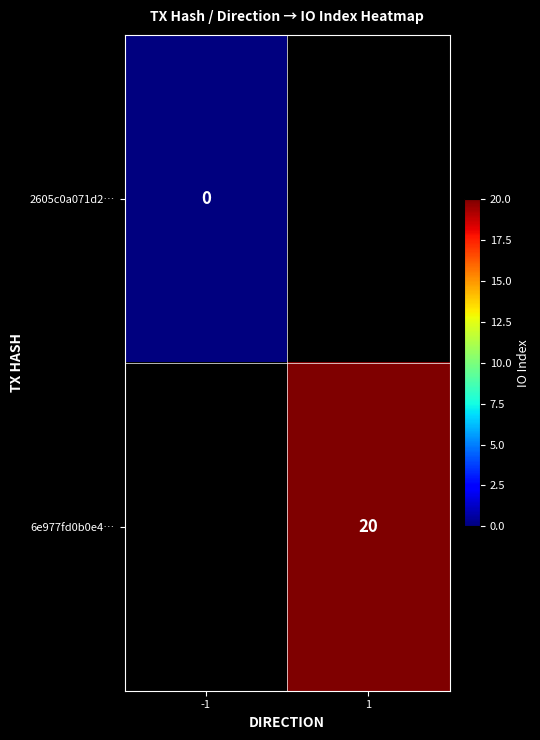

What is the maximum value shown in the chart?

20.0